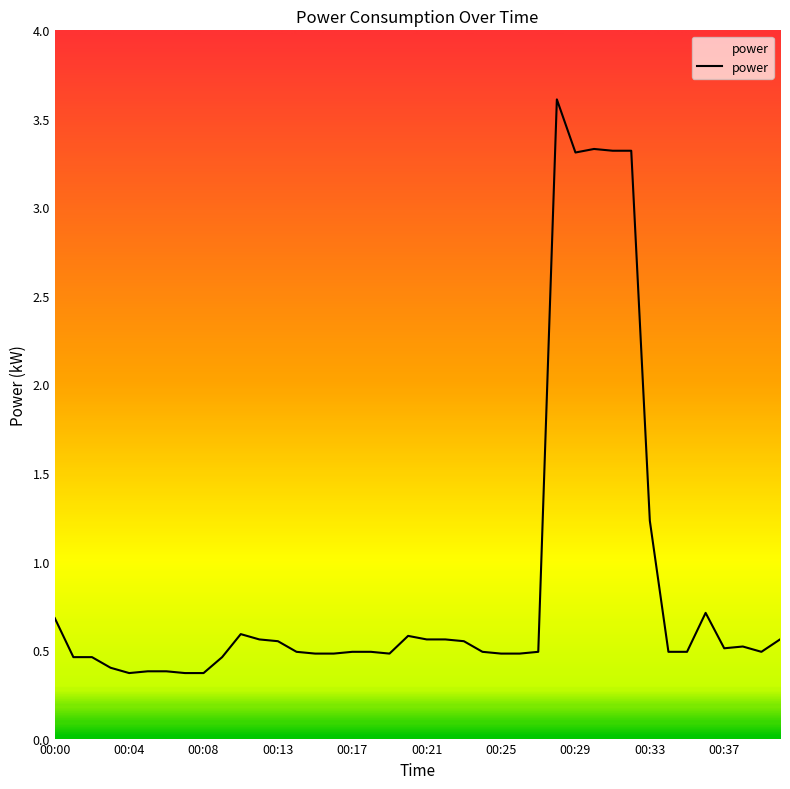

What is the minimum value shown in the chart?

0.4